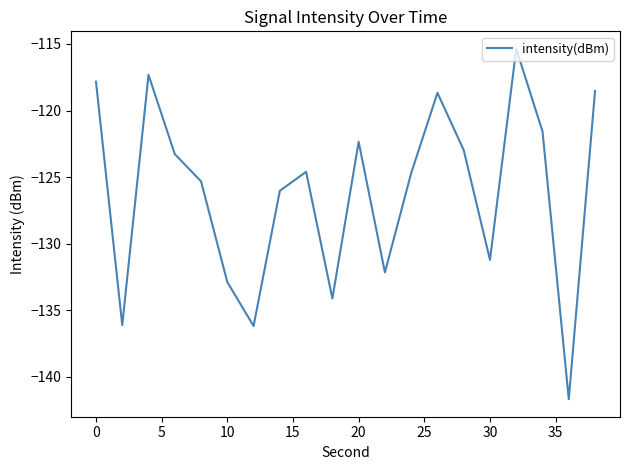

What is the difference between the maximum and minimum values?

26.3